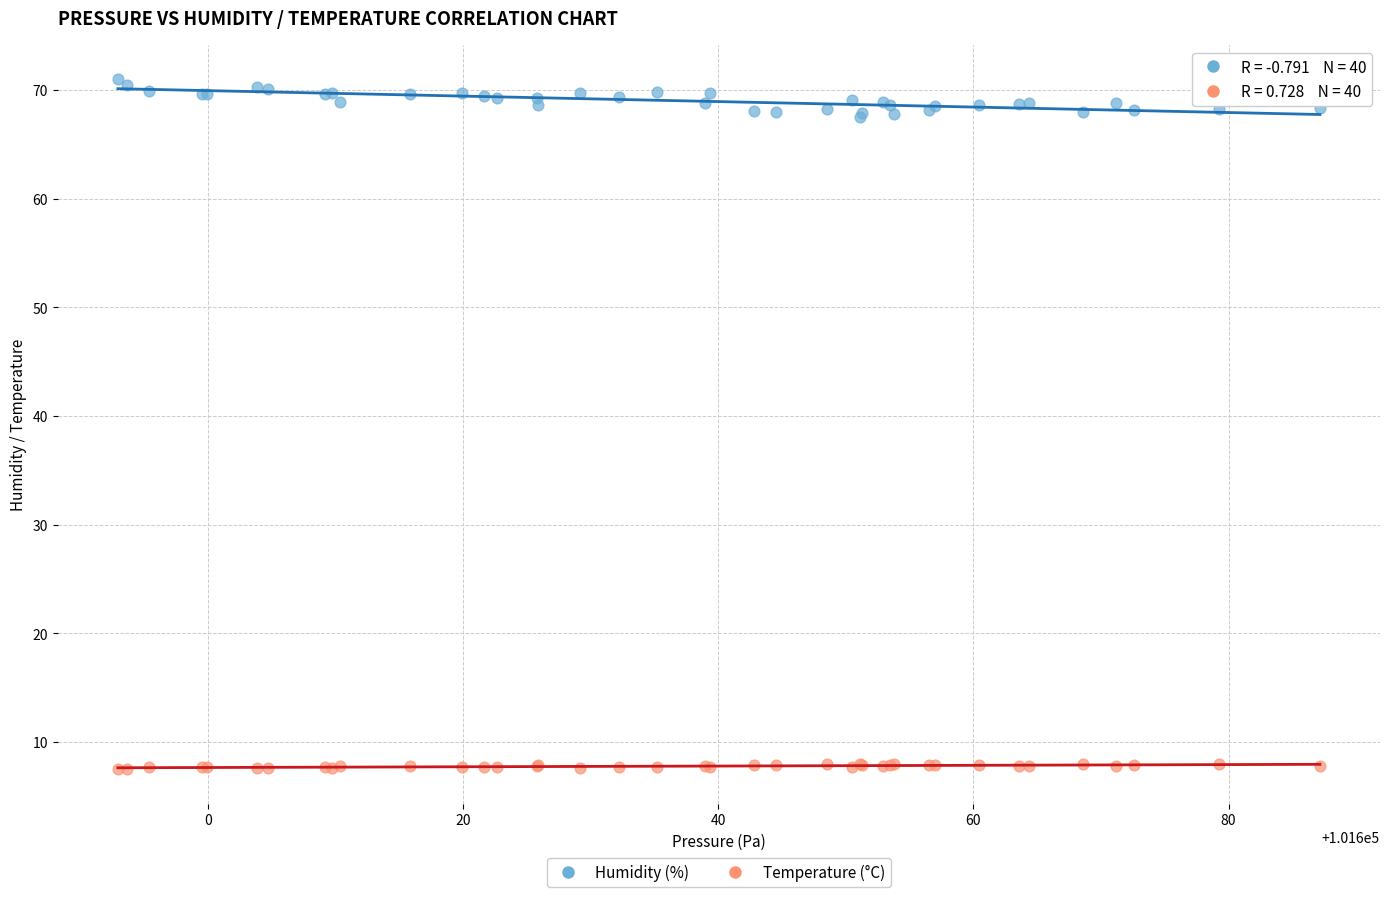

Which series has the largest Y range (max minus min)?

Humidity (%)